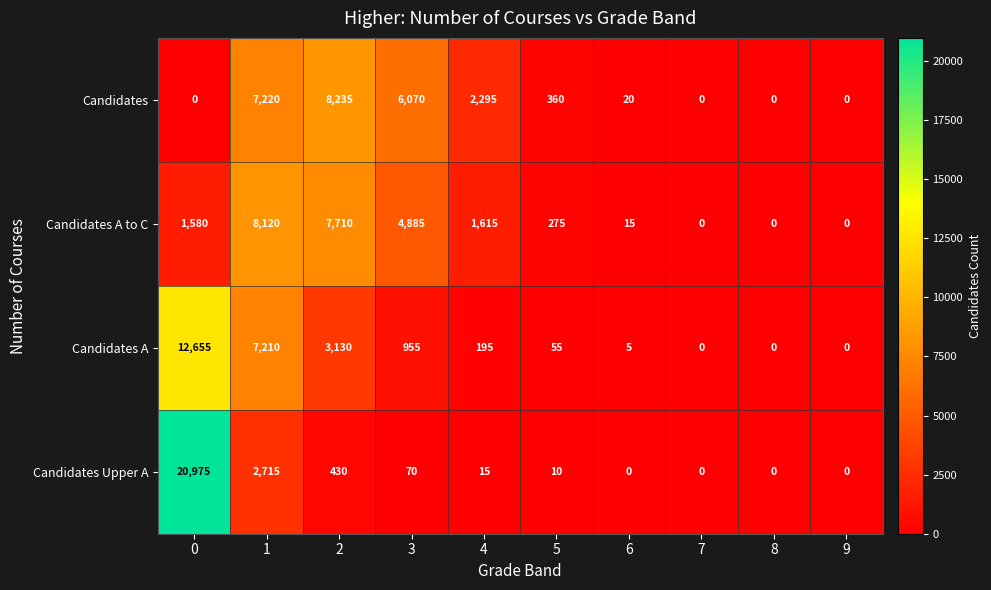

Which series has the widest spread of values?

Candidates Upper A